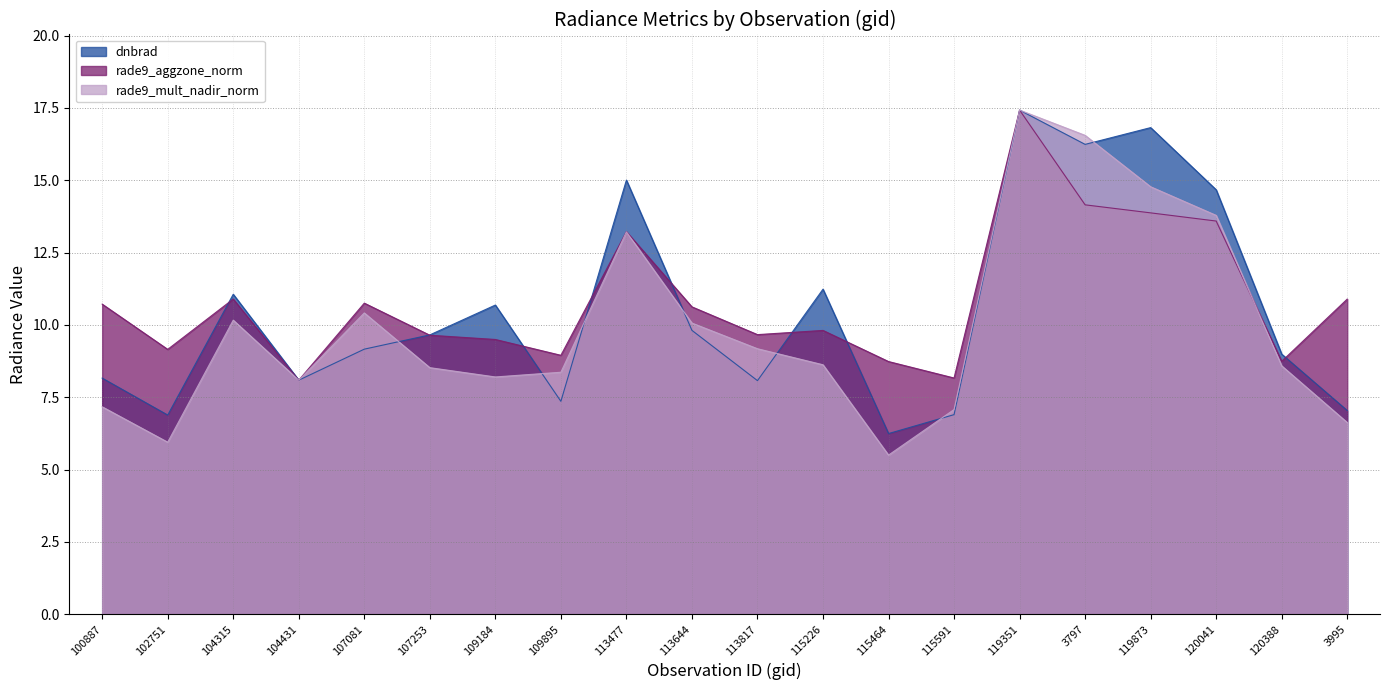

What is the value of the rade9_mult_nadir_norm point at the 16th from the left?

16.6